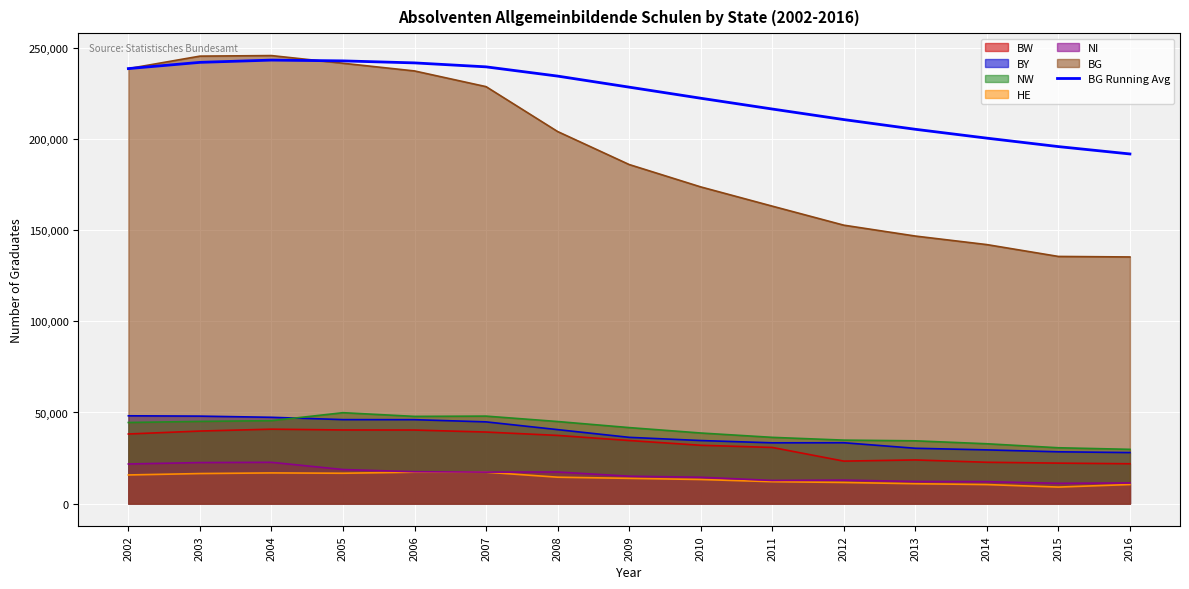

What is the smallest value displayed?

9057.0